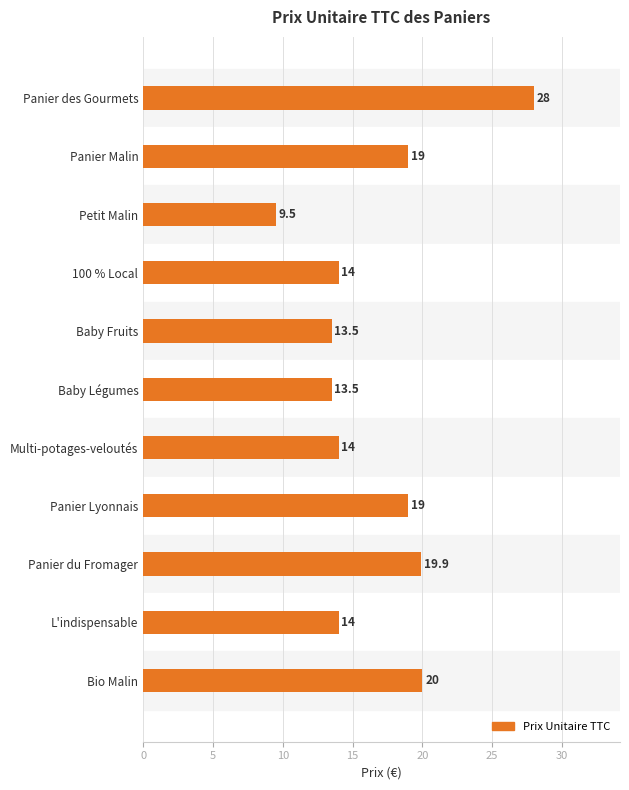

Which has a higher value, Panier Lyonnais or L'indispensable?

Panier Lyonnais